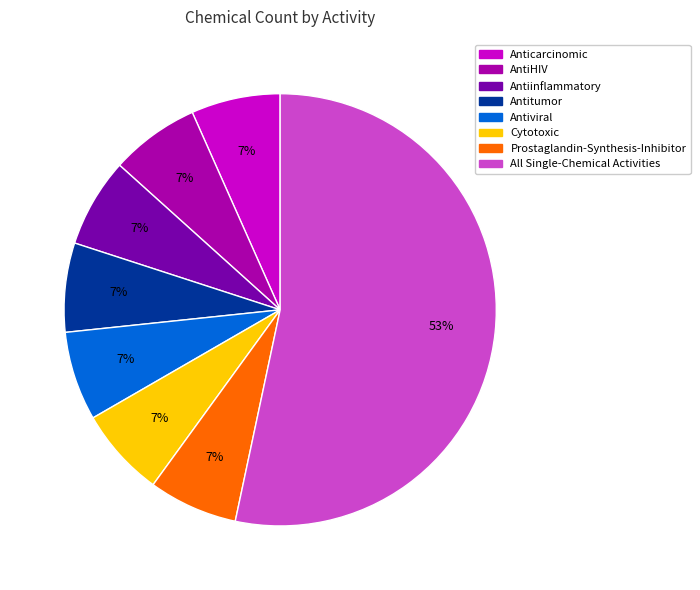

To the nearest percent, what is the average slice percentage?

12%